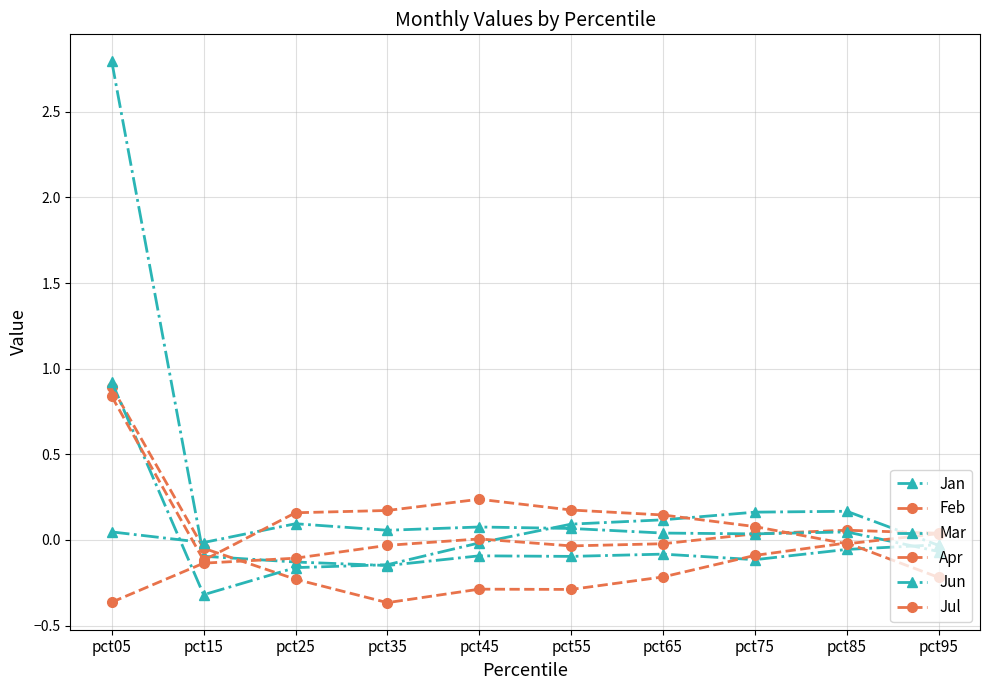

How many data points does each series have?

10